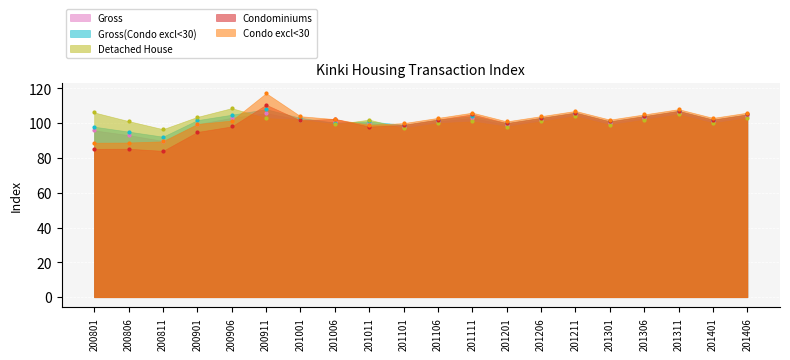

True or false: Gross(Condo excl<30) and Condo excl<30 intersect in this chart.

True